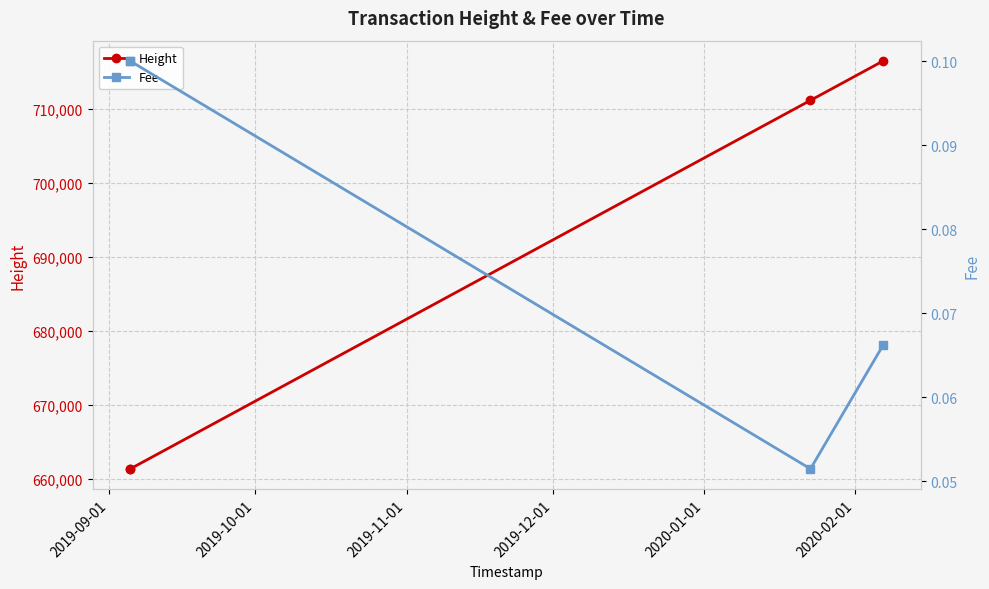

What is the value of the Height point at the 1st from the left?

661359